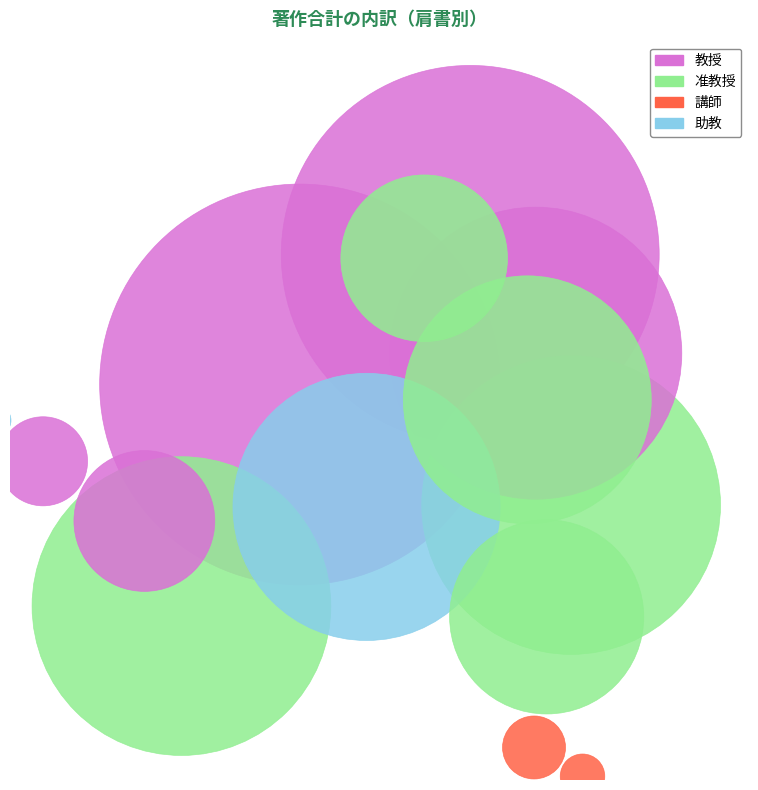

To the nearest percent, what percentage of the pie is 片山 哲郎?

9%